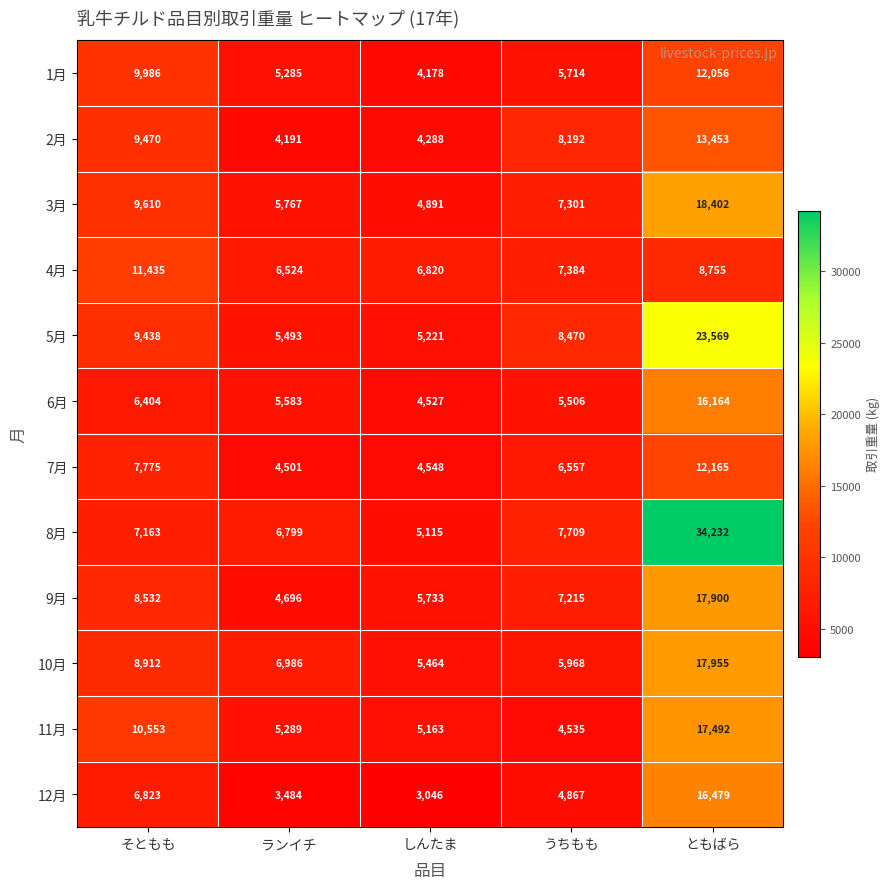

What is the spread (max minus min) of values at ともばら?

25477